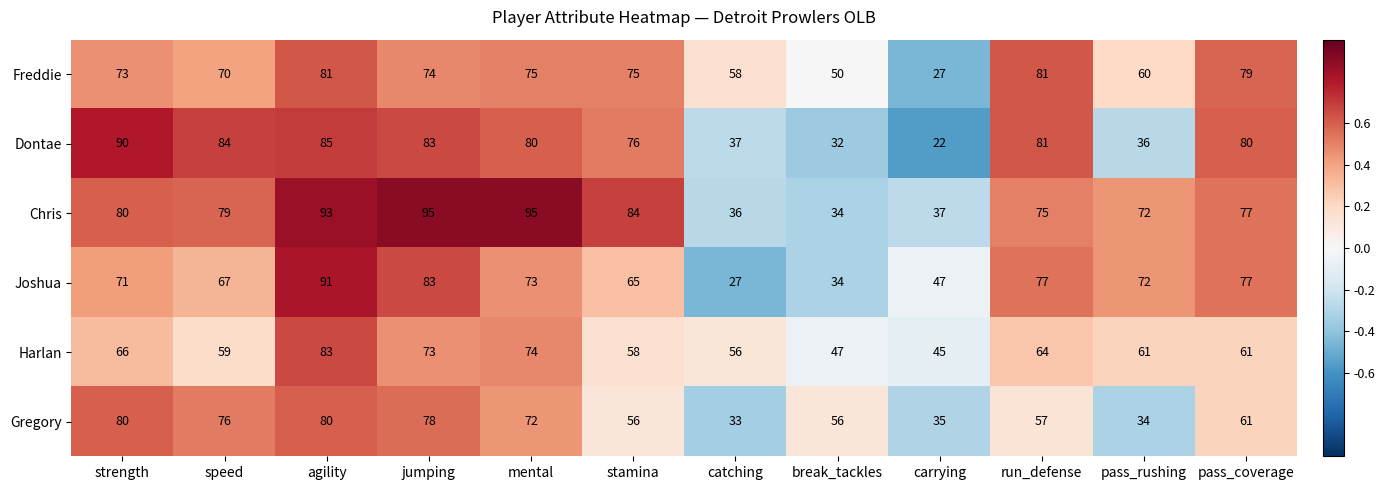

Between carrying and run_defense, which series saw the biggest shift?

Dontae